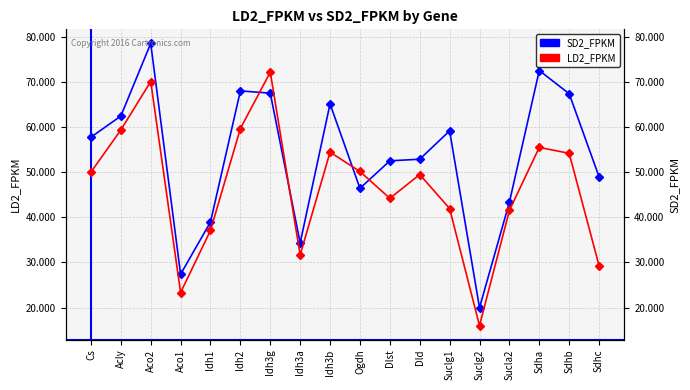

Between which two adjacent categories do LD2_FPKM and SD2_FPKM first intersect?

Idh2 and Idh3g